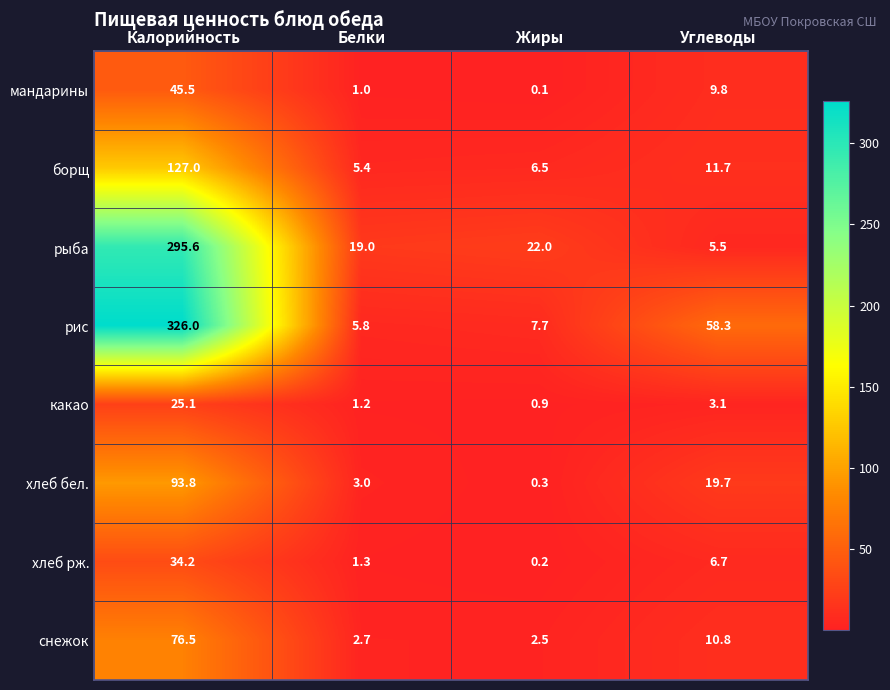

Is the value of снежок at Жиры greater than the value of борщ at Белки?

No